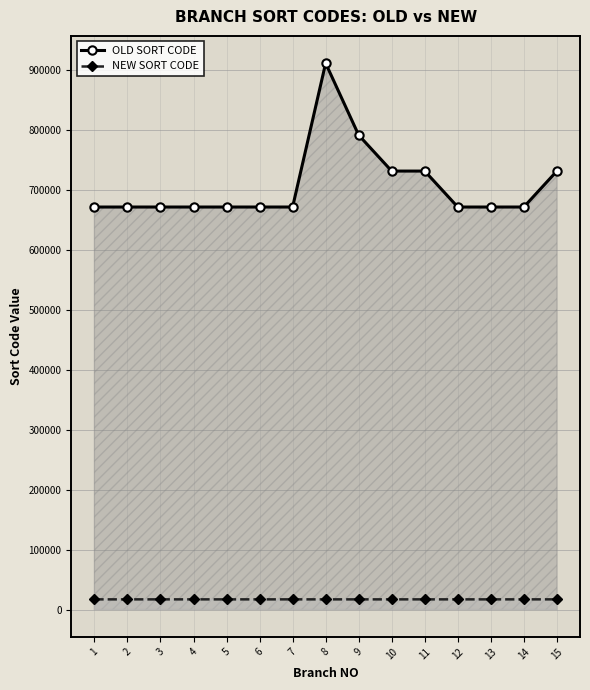

At which label does OLD SORT CODE reach its peak?

8